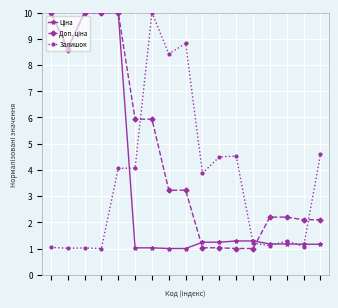

At how many categories does at least one series exceed 3?

13